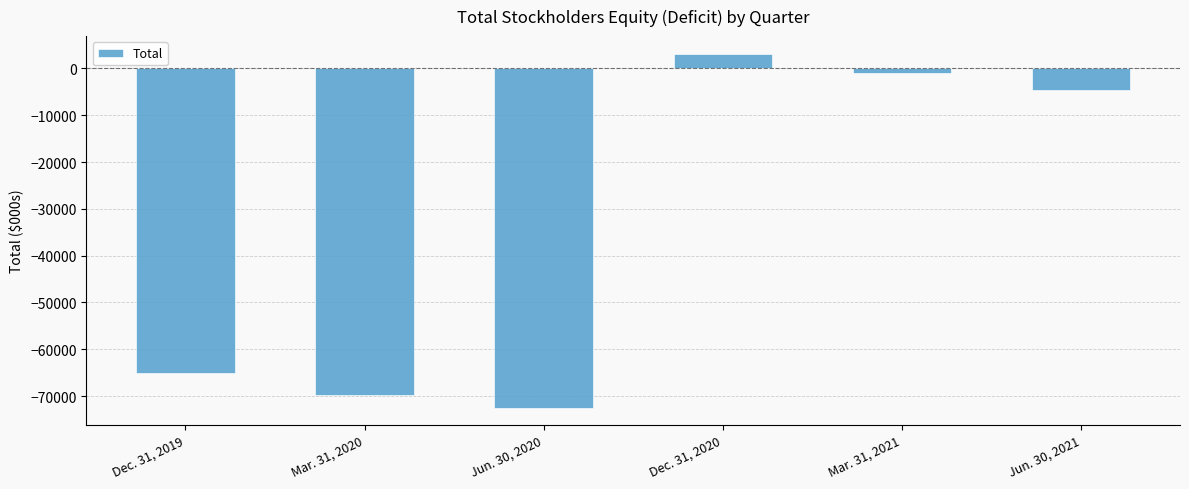

Reading right to left, transcribe all the data shown in this chart.

-4692	-993	3124	-72456	-69781	-65141